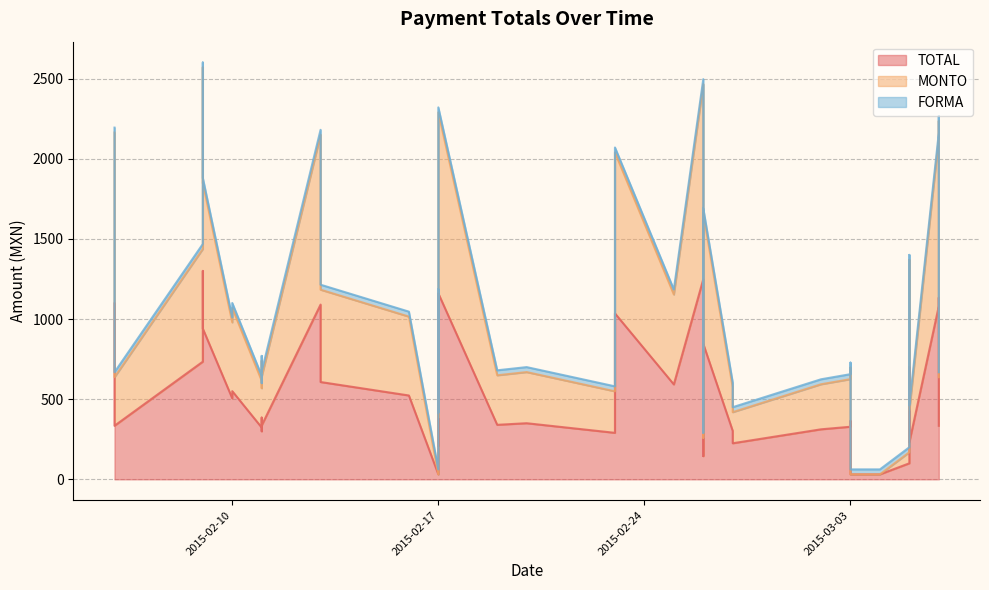

Between 2015-03-03 and 2015-02-13, which is larger?

2015-02-13